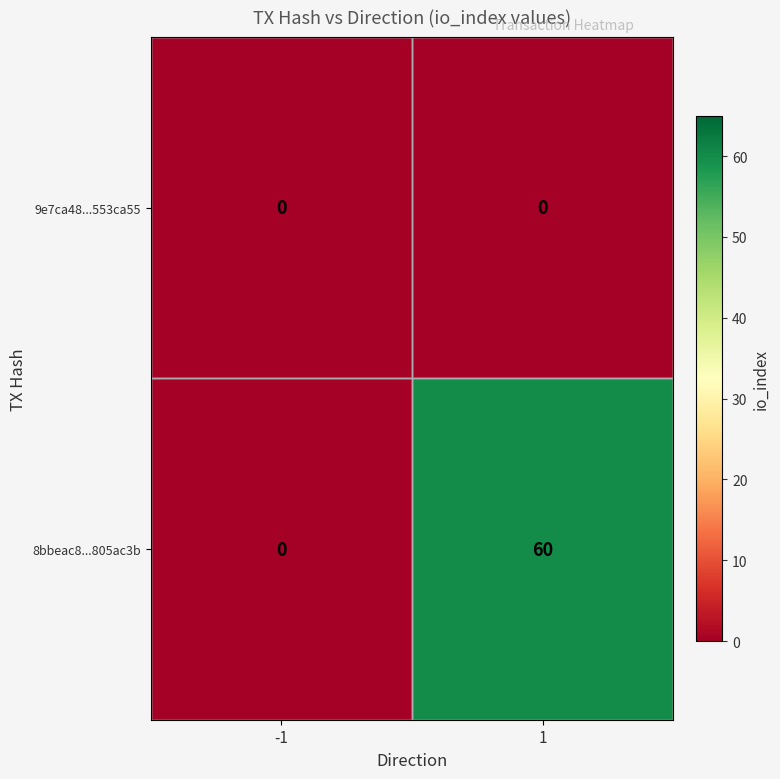

What is the difference between the maximum and minimum values in the 8bbeac8...805ac3b series?

60